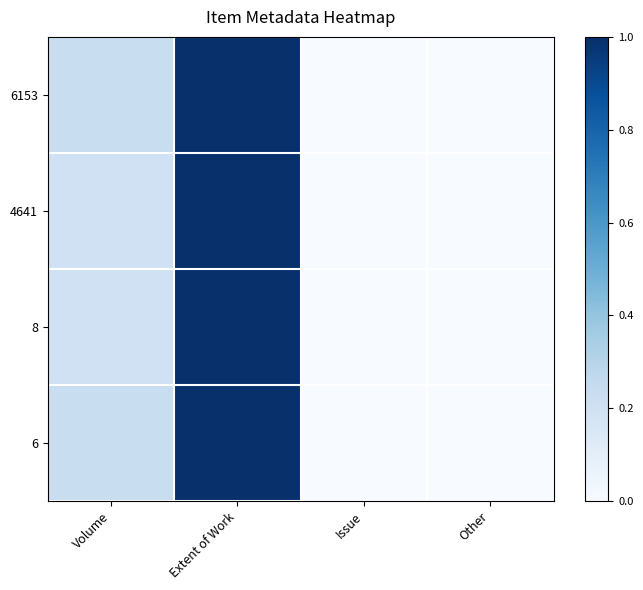

Reading left to right, transcribe all the data shown in this chart.

6153: Volume=0.2	Extent of Work=1.0	Issue=0.0	Other=0.0
4641: Volume=0.2	Extent of Work=1.0	Issue=0.0	Other=0.0
8: Volume=0.2	Extent of Work=1.0	Issue=0.0	Other=0.0
6: Volume=0.2	Extent of Work=1.0	Issue=0.0	Other=0.0